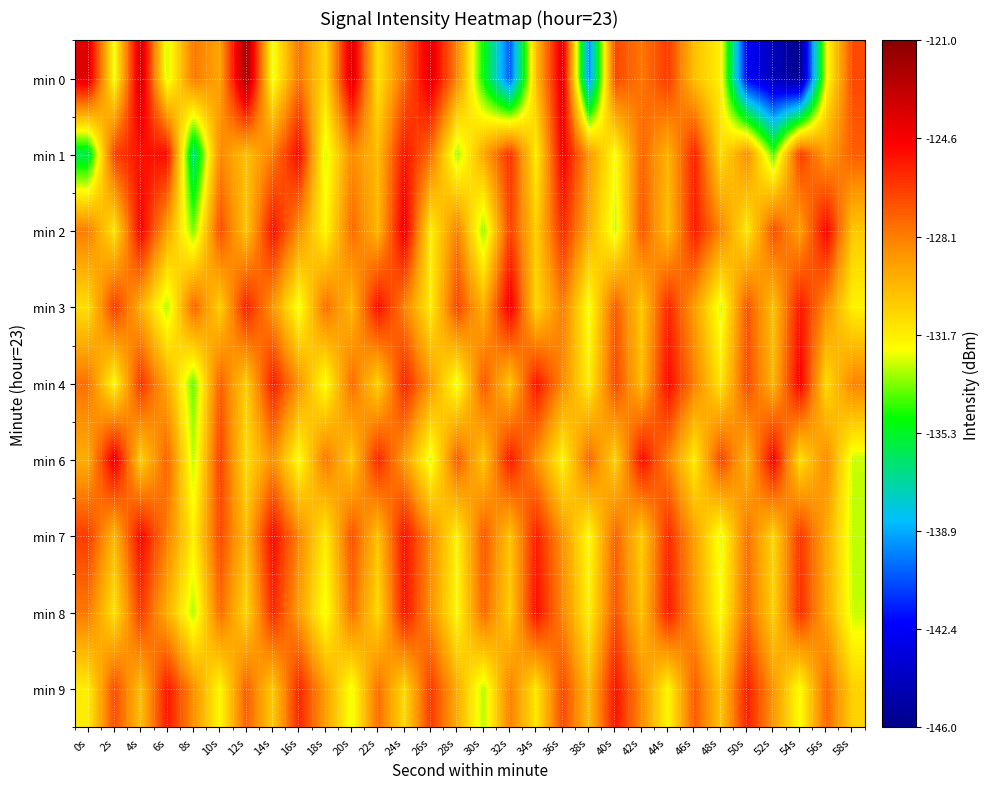

Reading right to left, what are all the values shown in this chart?

min 0: 58s=-126.7	56s=-132.3	54s=-145.8	52s=-144.4	50s=-142.4	48s=-131.8	46s=-130.3	44s=-126.3	42s=-128.0	40s=-126.7	38s=-139.5	36s=-123.9	34s=-130.1	32s=-140.5	30s=-134.9	28s=-128.4	26s=-123.9	24s=-127.6	22s=-131.4	20s=-123.6	18s=-131.1	16s=-127.9	14s=-132.5	12s=-121.8	10s=-129.3	8s=-128.0	6s=-132.7	4s=-123.3	2s=-132.4	0s=-123.8
min 1: 58s=-127.3	56s=-129.1	54s=-126.4	52s=-133.9	50s=-128.6	48s=-131.2	46s=-125.7	44s=-129.8	42s=-127.5	40s=-132.3	38s=-128.9	36s=-124.6	34s=-131.7	32s=-126.1	30s=-129.4	28s=-133.2	26s=-127.8	24s=-125.3	22s=-130.1	20s=-128.5	18s=-132.7	16s=-125.0	14s=-128.1	12s=-130.2	10s=-128.4	8s=-136.8	6s=-125.1	4s=-125.2	2s=-126.5	0s=-135.9
min 2: 58s=-130.5	56s=-124.8	54s=-129.2	52s=-126.9	50s=-131.6	48s=-128.4	46s=-125.5	44s=-130.2	42s=-127.1	40s=-132.8	38s=-129.6	36s=-125.9	34s=-130.7	32s=-126.5	30s=-133.4	28s=-128.2	26s=-131.8	24s=-124.3	22s=-129.9	20s=-127.6	18s=-132.1	16s=-128.7	14s=-125.2	12s=-130.4	10s=-126.8	8s=-133.6	6s=-129.3	4s=-124.7	2s=-131.5	0s=-128.1
min 3: 58s=-131.9	56s=-128.6	54s=-125.4	52s=-130.3	50s=-127.0	48s=-132.7	46s=-129.1	44s=-125.8	42s=-130.6	40s=-127.2	38s=-132.4	36s=-128.1	34s=-131.0	32s=-124.4	30s=-129.8	28s=-126.6	26s=-131.7	24s=-128.3	22s=-125.1	20s=-130.0	18s=-127.7	16s=-132.5	14s=-128.9	12s=-125.6	10s=-130.8	8s=-127.4	6s=-133.1	4s=-129.7	2s=-126.3	0s=-131.2
min 4: 58s=-128.3	56s=-131.1	54s=-124.6	52s=-129.9	50s=-126.8	48s=-131.5	46s=-128.2	44s=-125.0	42s=-130.1	40s=-126.7	38s=-131.8	36s=-128.5	34s=-125.3	32s=-130.5	30s=-127.1	28s=-132.6	26s=-129.0	24s=-125.7	22s=-130.9	20s=-127.6	18s=-132.4	16s=-128.8	14s=-125.5	12s=-130.7	10s=-127.3	8s=-133.8	6s=-129.5	4s=-126.1	2s=-132.2	0s=-127.8
min 6: 58s=-132.8	56s=-128.5	54s=-131.3	52s=-124.7	50s=-129.9	48s=-126.6	46s=-131.7	44s=-128.3	42s=-125.1	40s=-130.9	38s=-127.5	36s=-132.0	34s=-128.7	32s=-125.4	30s=-130.5	28s=-127.2	26s=-132.7	24s=-129.1	22s=-125.8	20s=-130.6	18s=-127.9	16s=-132.3	14s=-128.7	12s=-131.2	10s=-126.5	8s=-133.0	6s=-127.4	4s=-130.8	2s=-124.2	0s=-129.6
min 7: 58s=-132.9	56s=-129.5	54s=-126.2	52s=-131.0	50s=-127.8	48s=-132.6	46s=-129.2	44s=-125.9	42s=-130.7	40s=-127.4	38s=-132.2	36s=-128.8	34s=-125.6	32s=-130.4	30s=-127.1	28s=-131.9	26s=-128.6	24s=-125.2	22s=-130.3	20s=-126.9	18s=-131.7	16s=-128.4	14s=-125.0	12s=-130.1	10s=-126.7	8s=-131.8	6s=-128.2	4s=-124.9	2s=-130.0	0s=-126.4
min 8: 58s=-132.8	56s=-129.4	54s=-126.0	52s=-130.8	50s=-127.5	48s=-132.3	46s=-128.9	44s=-125.5	42s=-130.3	40s=-127.0	38s=-131.8	36s=-128.4	34s=-125.1	32s=-130.7	30s=-127.5	28s=-132.1	26s=-128.7	24s=-125.3	22s=-131.1	20s=-127.7	18s=-132.5	16s=-129.1	14s=-125.8	12s=-131.0	10s=-127.6	8s=-133.1	6s=-129.7	4s=-126.3	2s=-131.4	0s=-128.0
min 9: 58s=-130.8	56s=-127.5	54s=-132.3	52s=-128.9	50s=-125.6	48s=-130.4	46s=-127.2	44s=-132.0	42s=-128.6	40s=-125.3	38s=-130.1	36s=-126.7	34s=-131.5	32s=-128.2	30s=-133.0	28s=-129.6	26s=-126.3	24s=-131.1	22s=-127.7	20s=-132.5	18s=-129.1	16s=-125.8	14s=-130.6	12s=-127.3	10s=-132.1	8s=-128.7	6s=-125.4	4s=-130.2	2s=-126.8	0s=-131.7